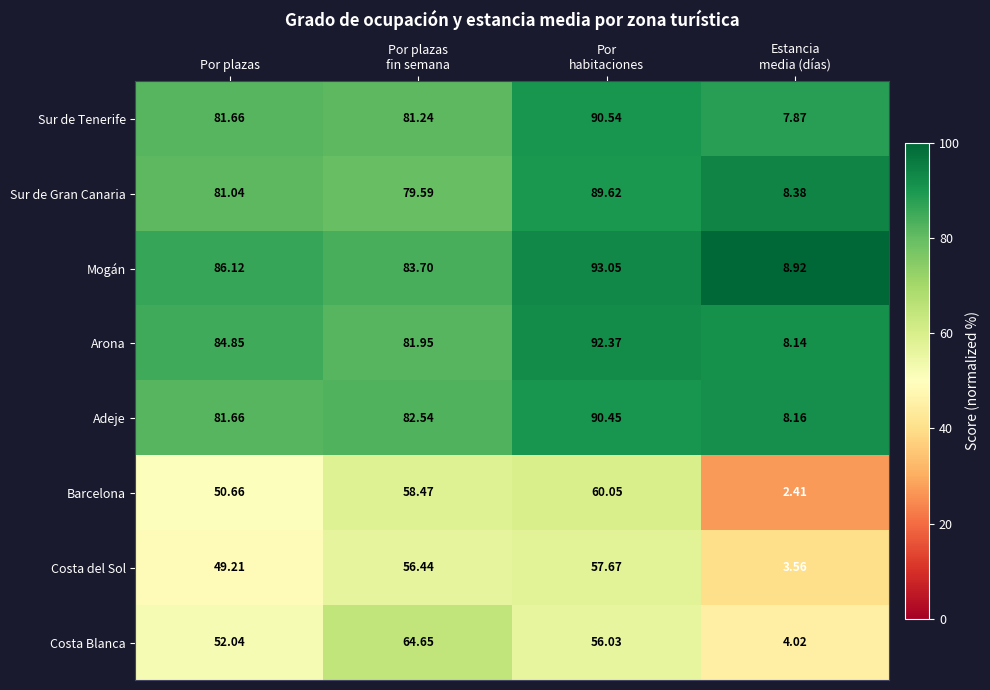

Count the number of data series in this chart.

8